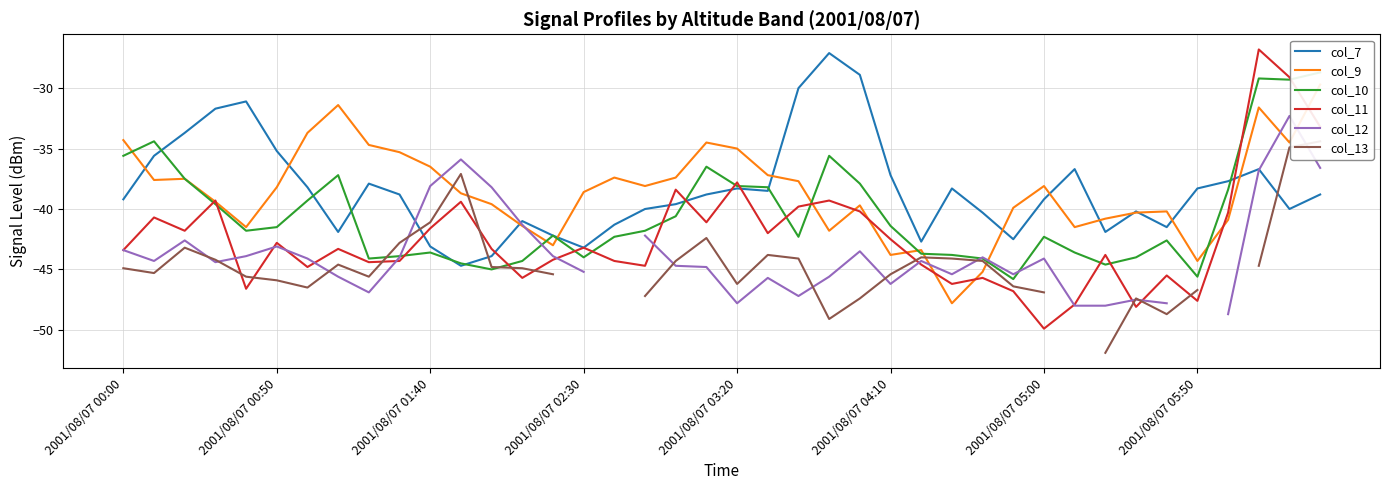

At how many categories does at least one series exceed -39?

32